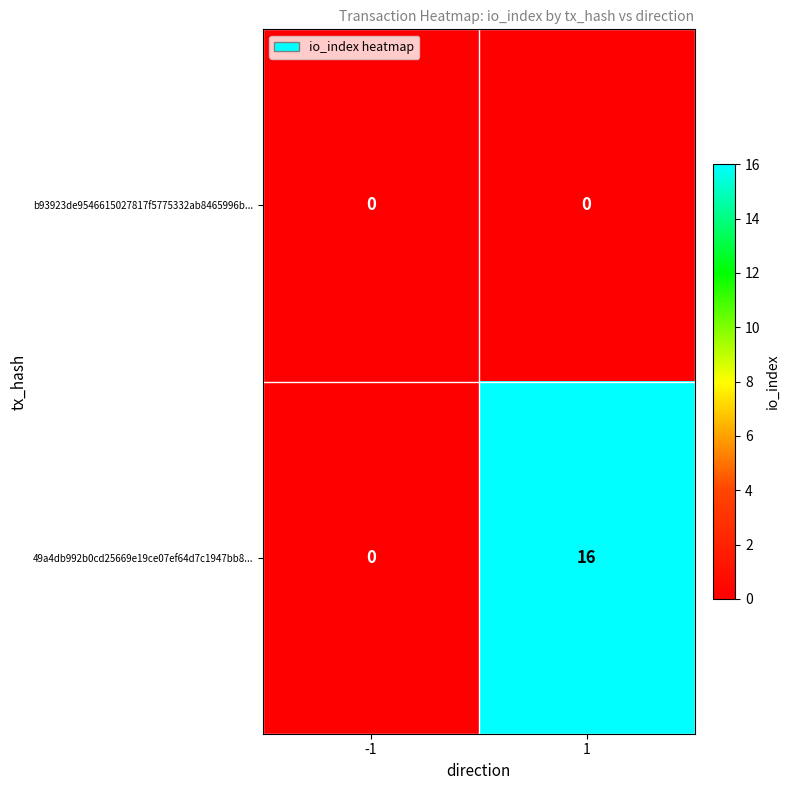

At which category is the sum across all series the highest?

1